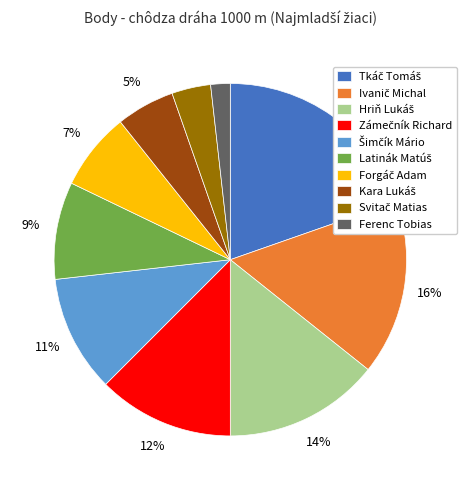

Count the number of slices in the pie.

10